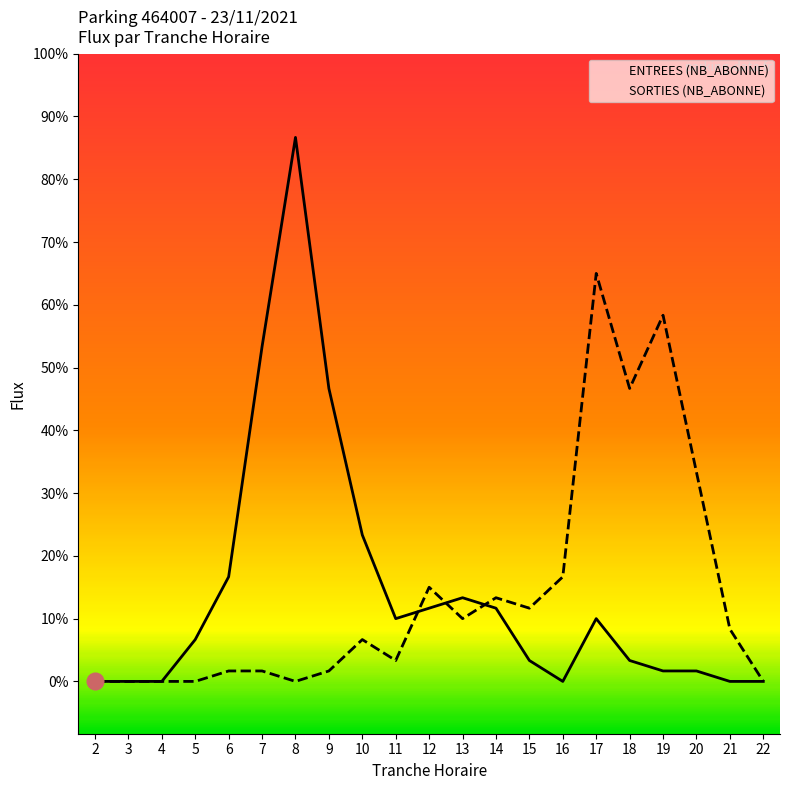

At 9, list the series in order from smallest to largest.

SORTIES (NB_ABONNE), ENTREES (NB_ABONNE)